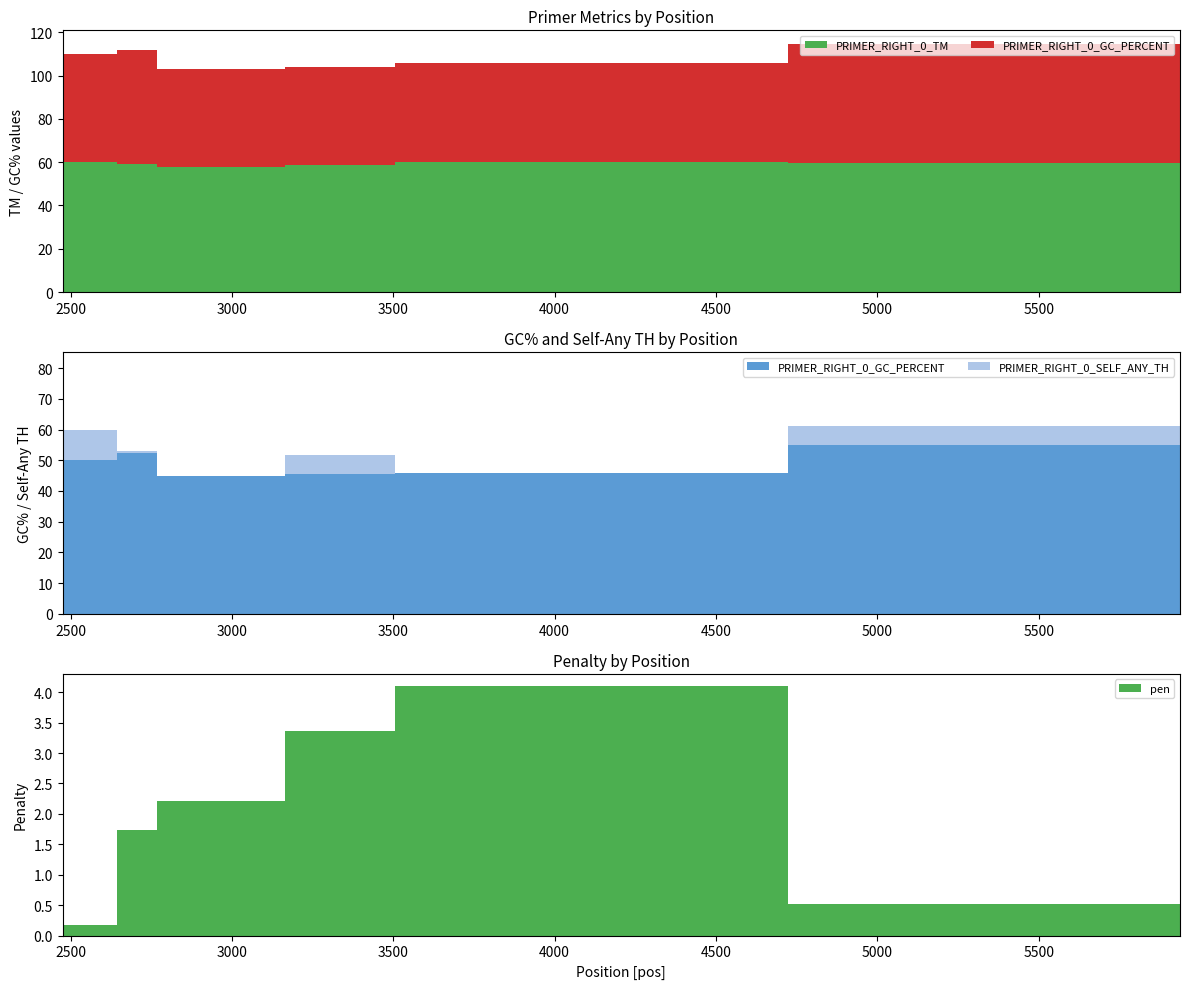

Reading left to right, transcribe all the data shown in this chart.

MSA.pos: 2475=2528.0	2643=2696.0	2767=2820.0	3165=3218.0	3505=3574.0	4723=4856.0	5938=6095.0
pen: 2475=0.2	2643=1.7	2767=2.2	3165=3.4	3505=4.1	4723=0.5	5938=0.1
PRIMER_RIGHT_0_TM: 2475=59.8	2643=59.3	2767=57.8	3165=58.6	3505=59.9	4723=59.5	5938=60.1
PRIMER_RIGHT_0_GC_PERCENT: 2475=50.0	2643=52.4	2767=45.0	3165=45.5	3505=45.8	4723=55.0	5938=55.0
PRIMER_RIGHT_0_SELF_ANY_TH: 2475=9.9	2643=0.7	2767=0.0	3165=6.2	3505=0.0	4723=6.1	5938=26.1